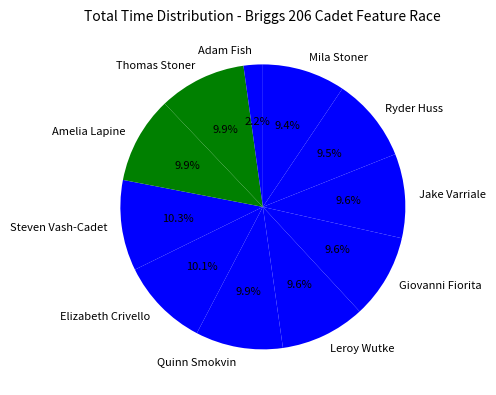

What is the smallest slice in the pie chart?

Adam Fish